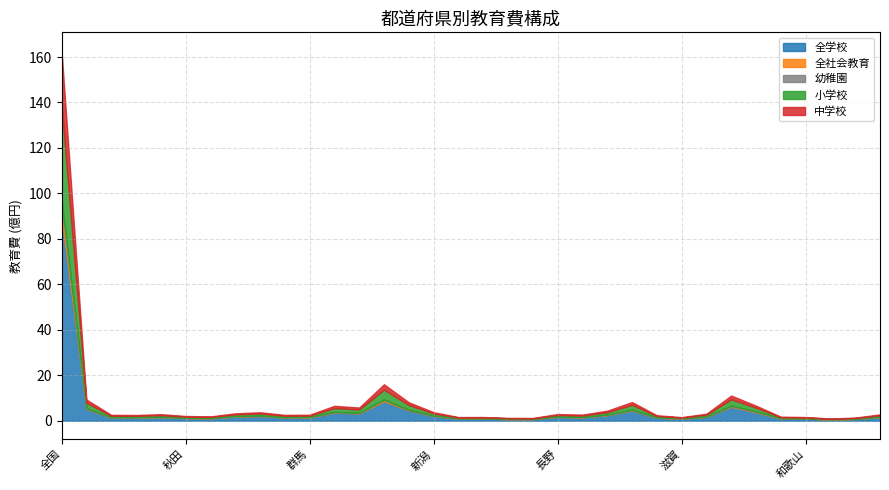

Where is the first local minimum for 中学校?

岩手